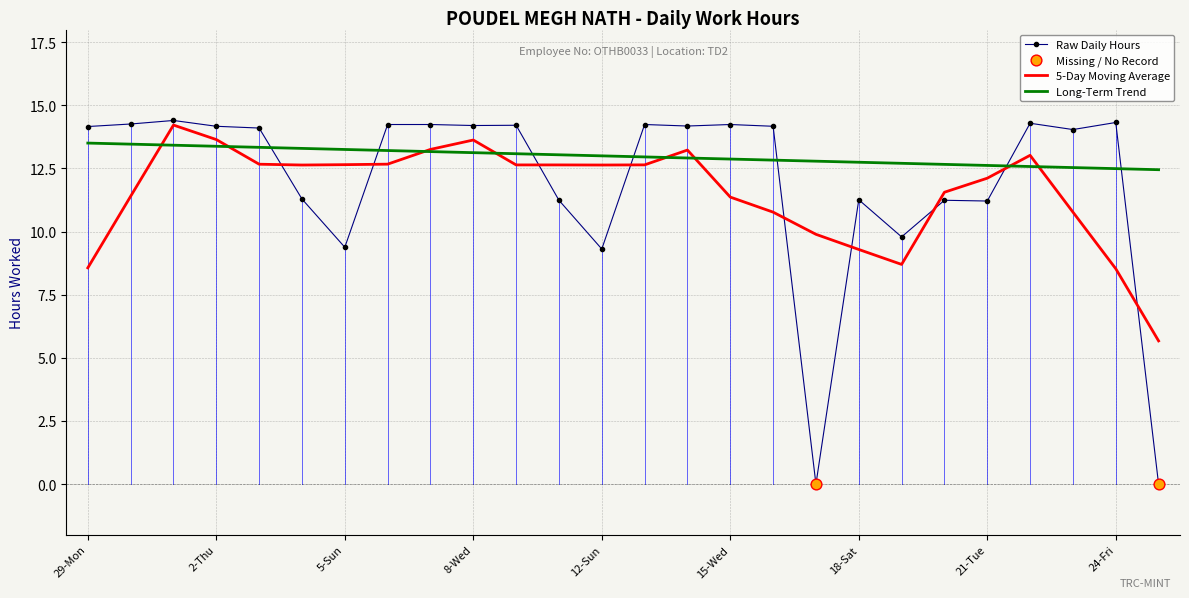

Which series has the largest range (max minus min)?

Raw Daily Hours